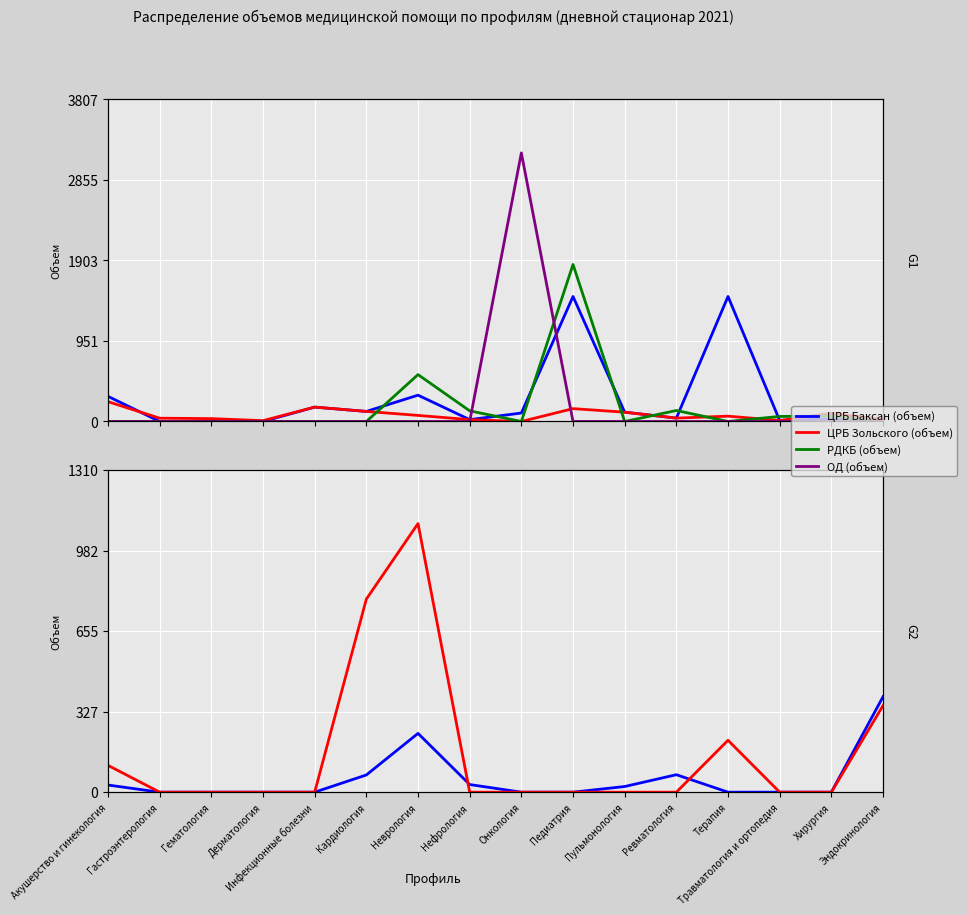

What is the spread (max minus min) of values at Неврология?

1092